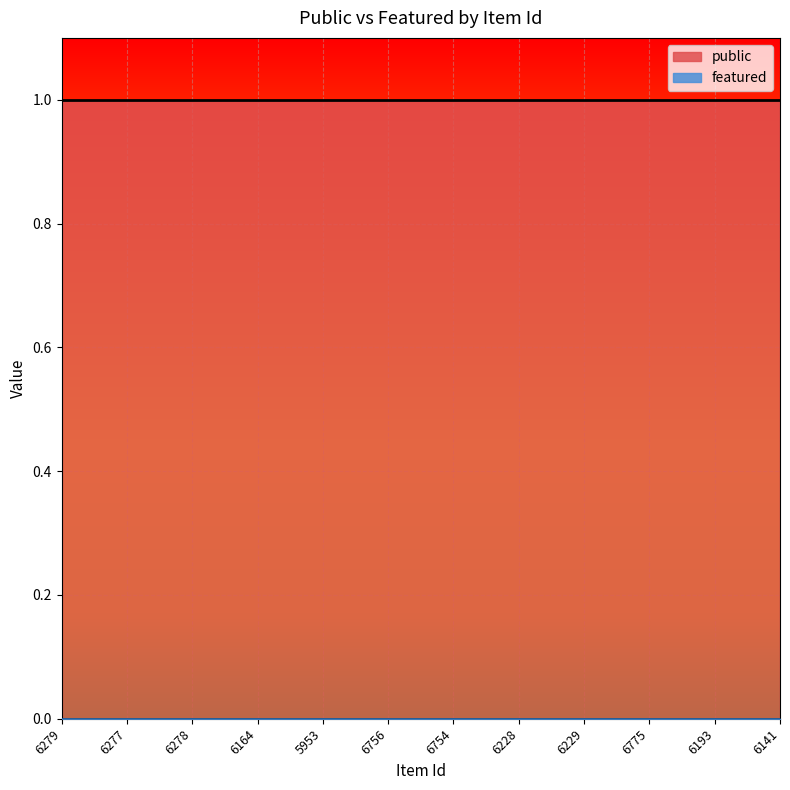

Is the value of featured at 6277 greater than the value of public at 6754?

No